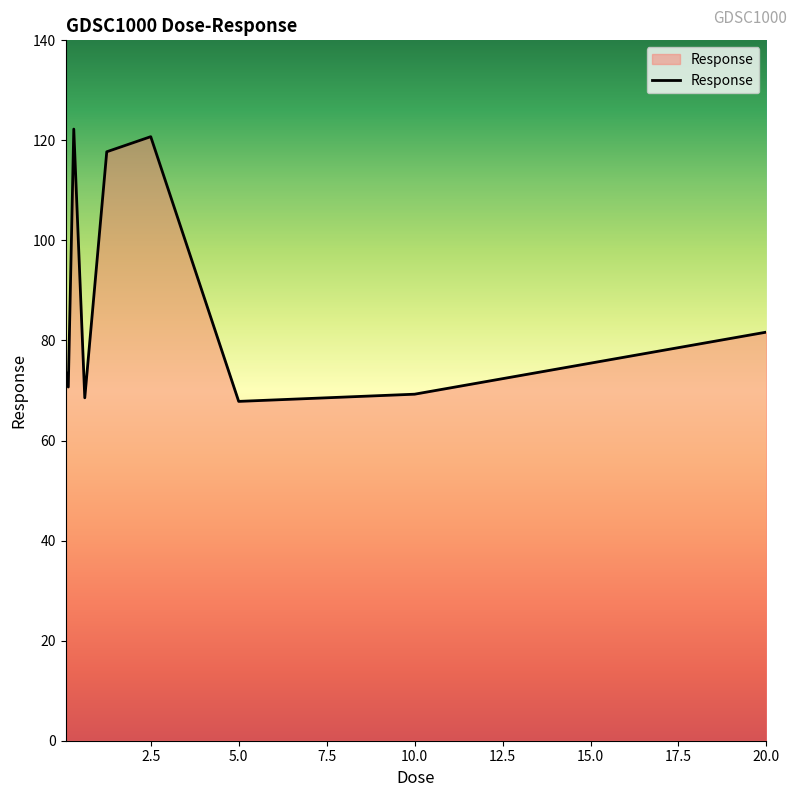

What is the difference between the second highest and second lowest values?

52.2